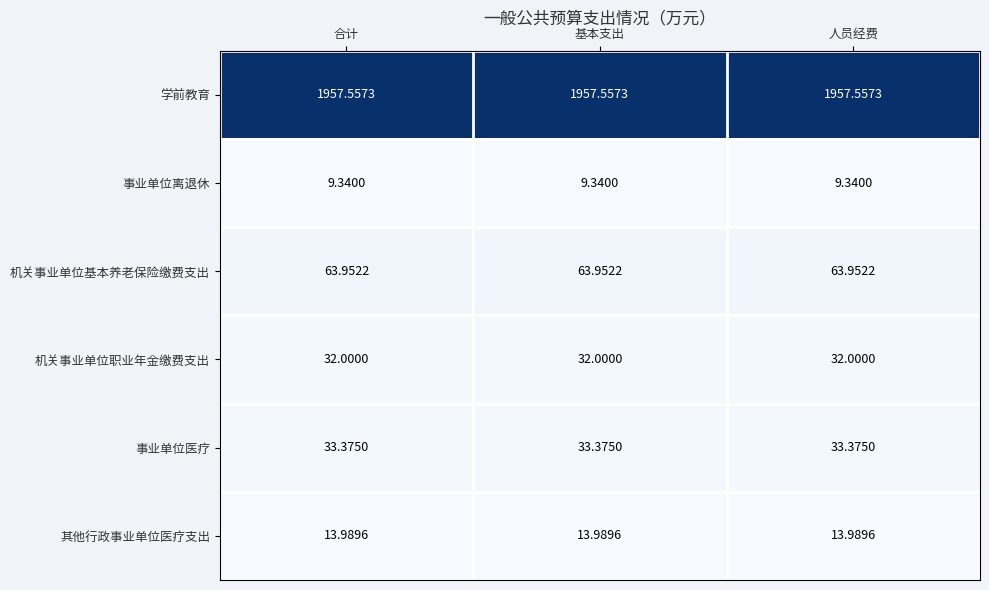

List the series in order of their peak value, highest first.

学前教育, 机关事业单位基本养老保险缴费支出, 事业单位医疗, 机关事业单位职业年金缴费支出, 其他行政事业单位医疗支出, 事业单位离退休